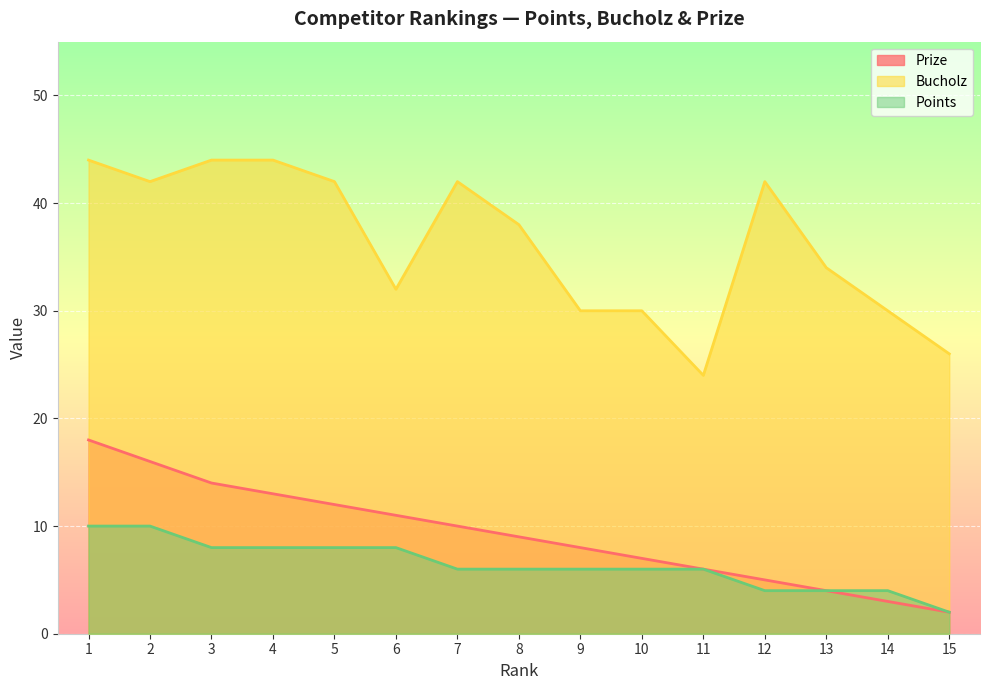

How many data points in Points are less than 6?

4